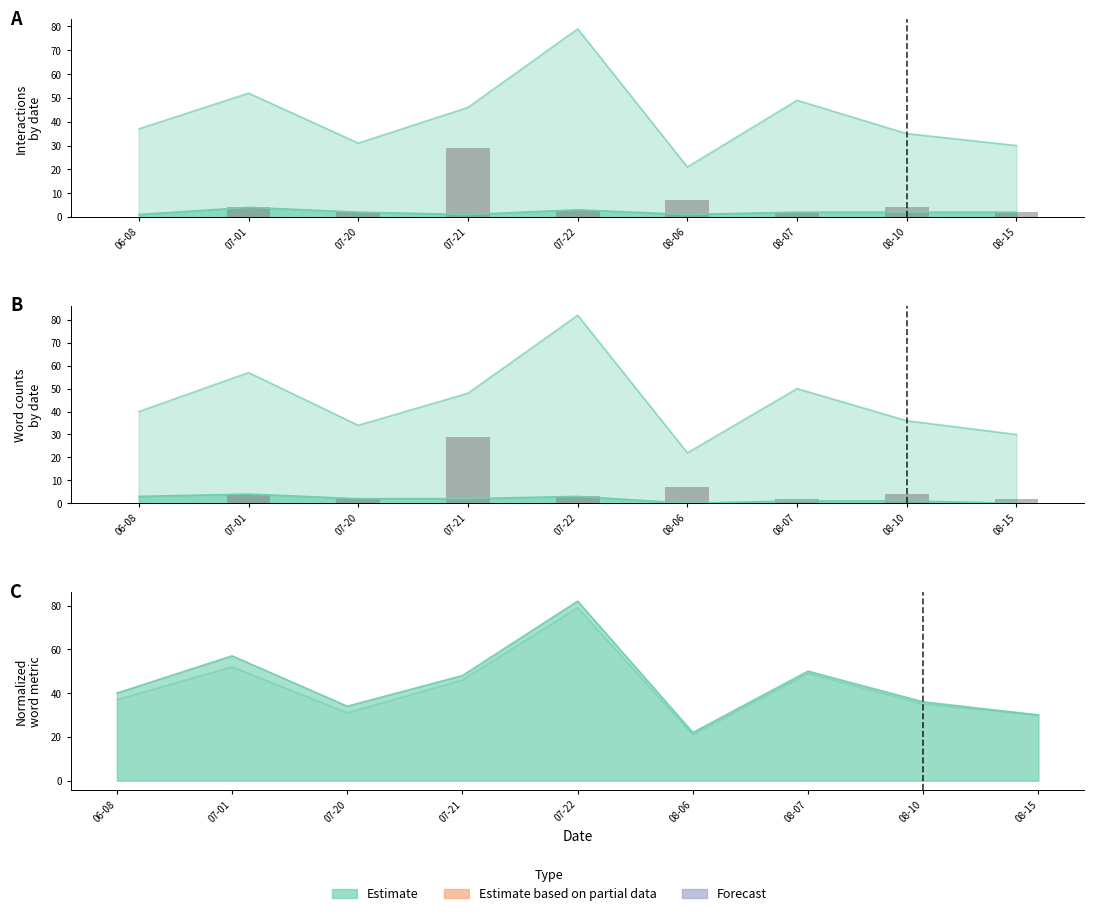

What position from the left is 07-22?

5